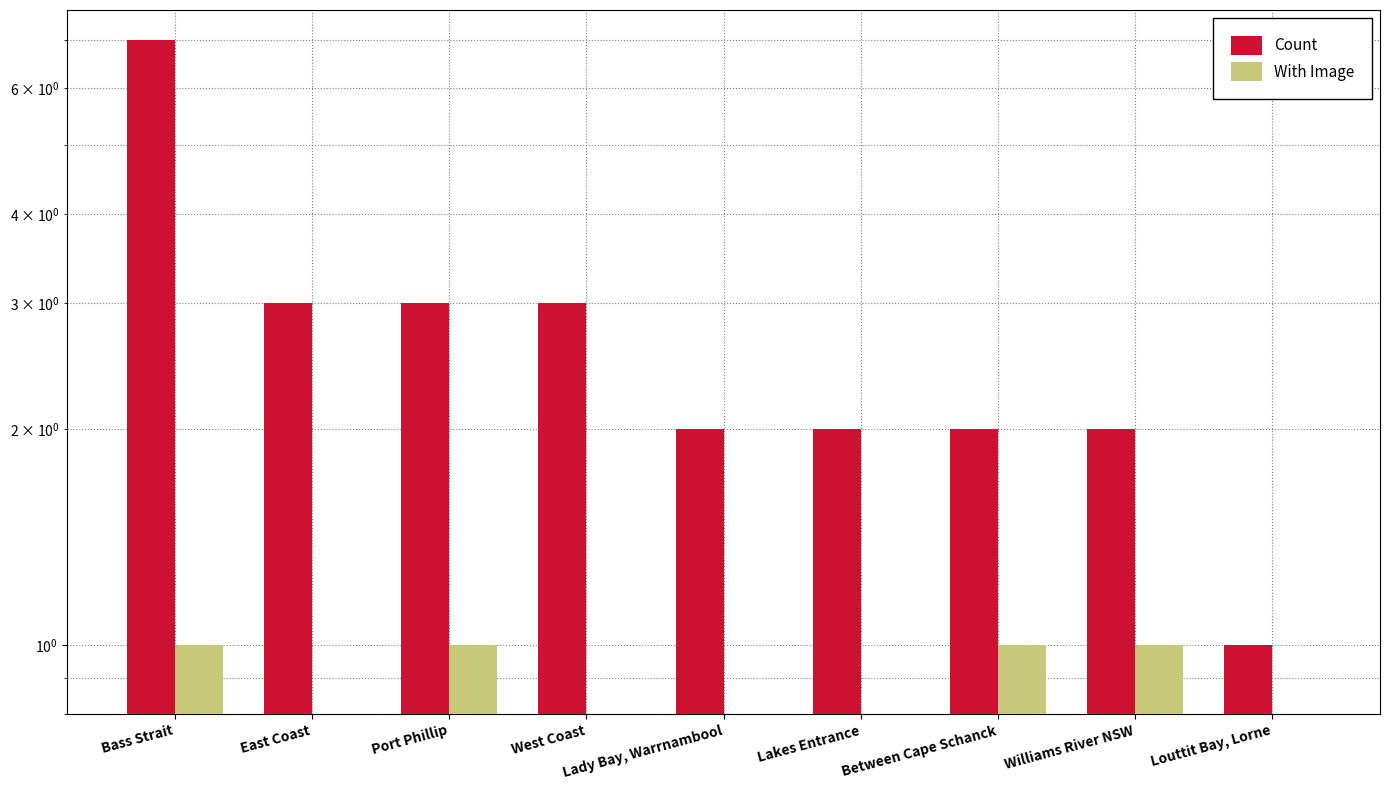

Rank the categories by Count value from lowest to highest.

Louttit Bay, Lorne, Lady Bay, Warrnambool, Lakes Entrance, Between Cape Schanck, Williams River NSW, East Coast, Port Phillip, West Coast, Bass Strait